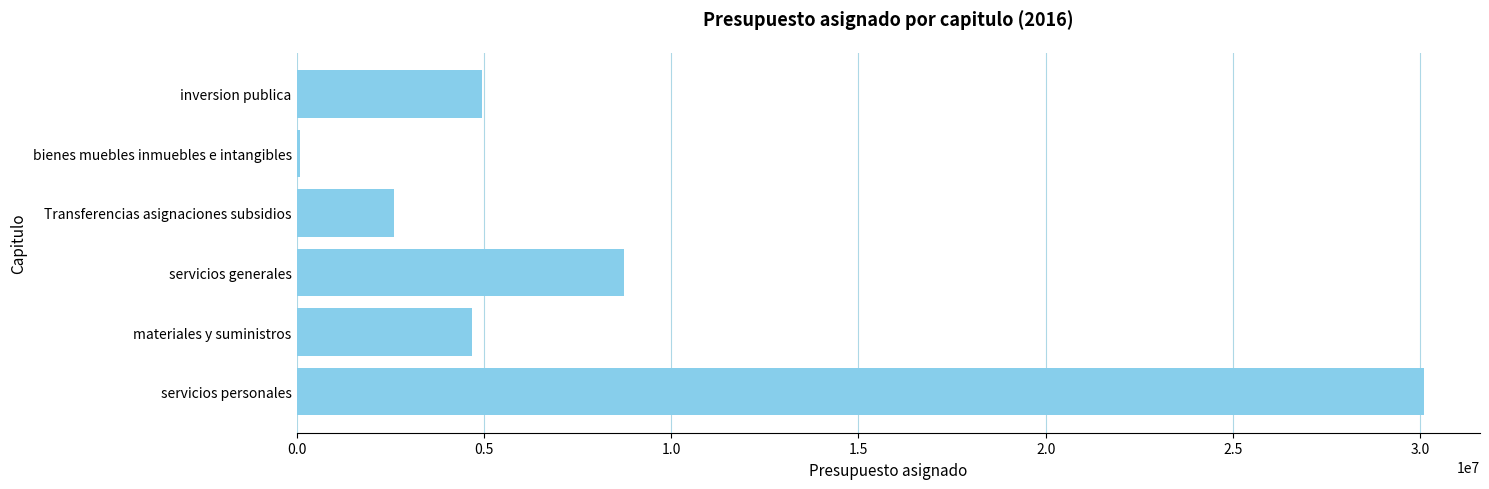

At which label is the value closest to 15094067?

servicios generales